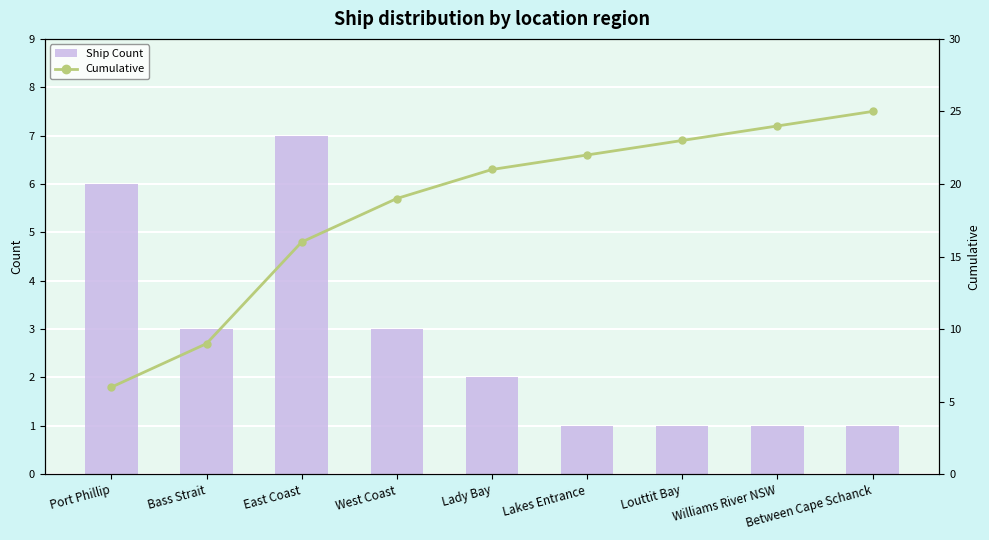

Reading left to right, what are all the values shown in this chart?

Ship Count: 6	3	7	3	2	1	1	1	1
Cumulative: 6	9	16	19	21	22	23	24	25